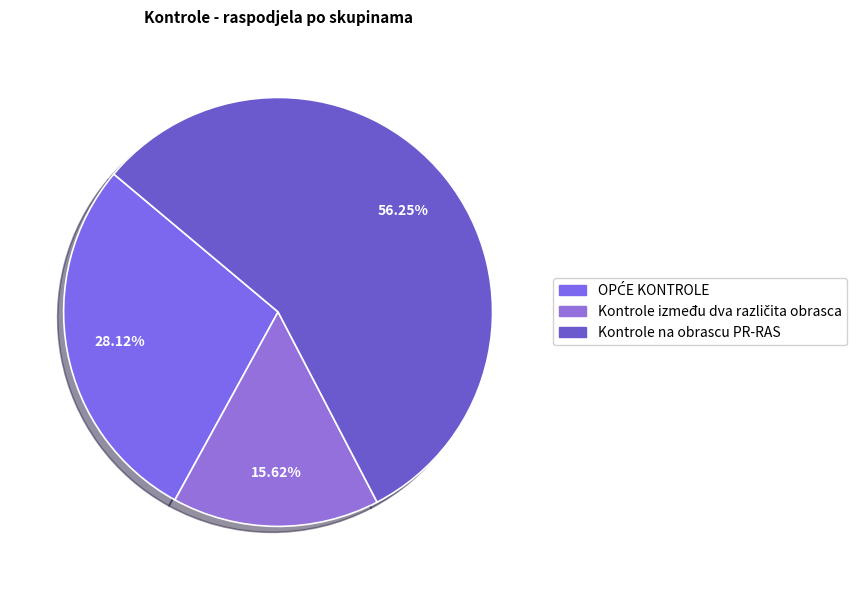

Is the sum of OPĆE KONTROLE and Kontrole na obrascu PR-RAS greater than half?

Yes